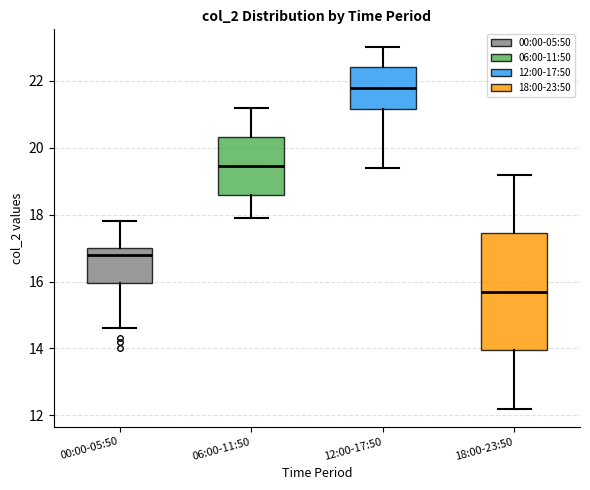

Where does the upper whisker of the box for 18:00-23:50 end on the y-axis? The values are not printed on the chart, so give them approximately, as read against the axis.

19.2